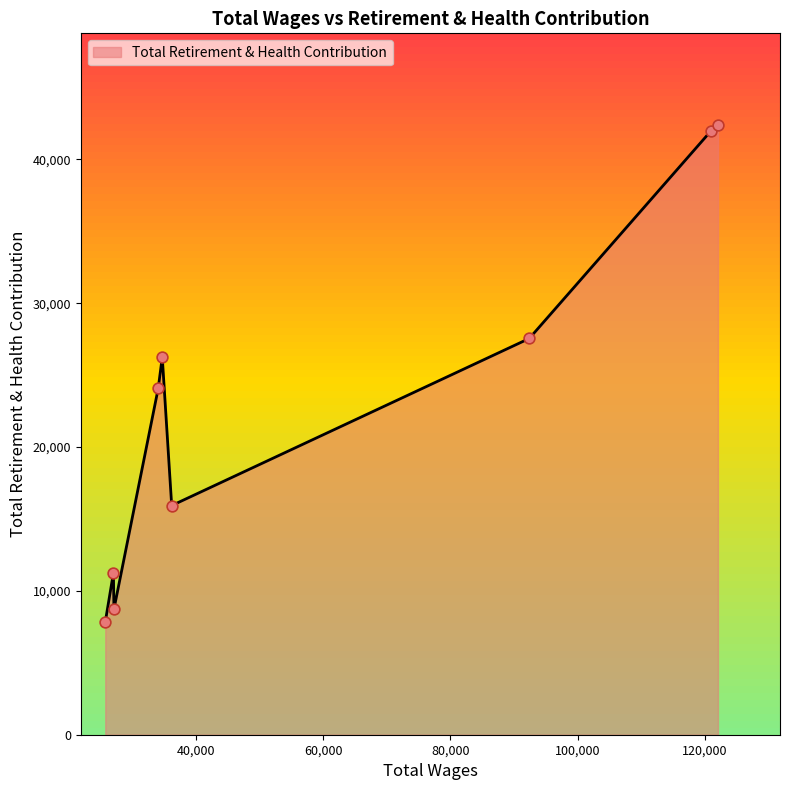

What is the greatest value displayed?

42397